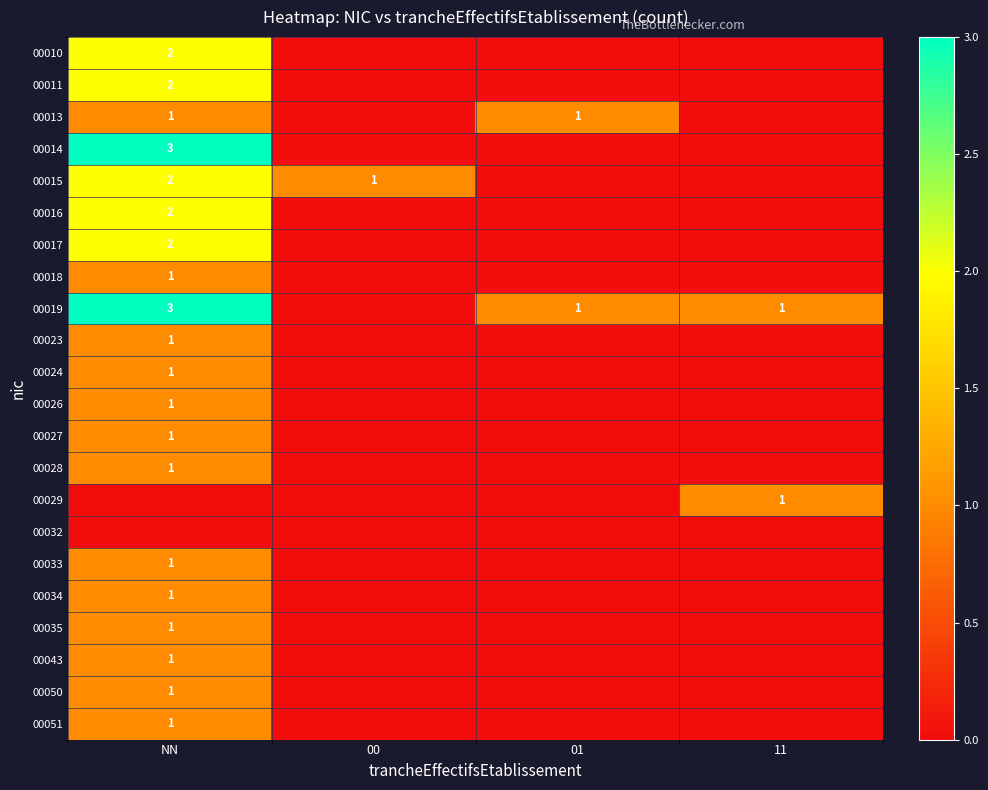

Is it true that 00010 equals 2 at NN?

True